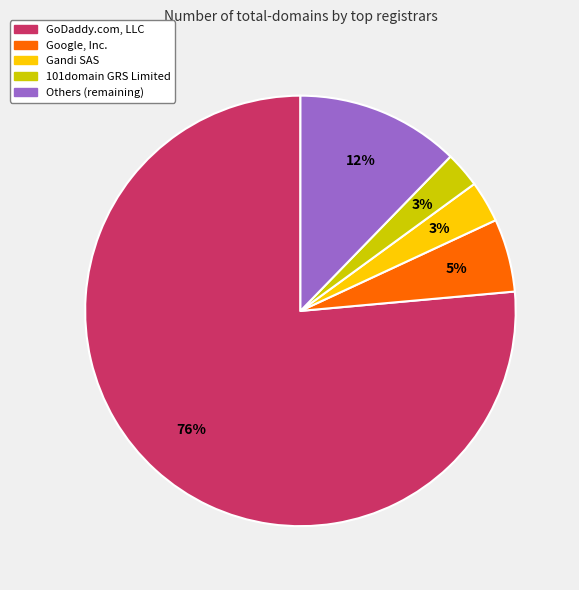

Between Google, Inc. and GoDaddy.com, LLC, which is larger?

GoDaddy.com, LLC